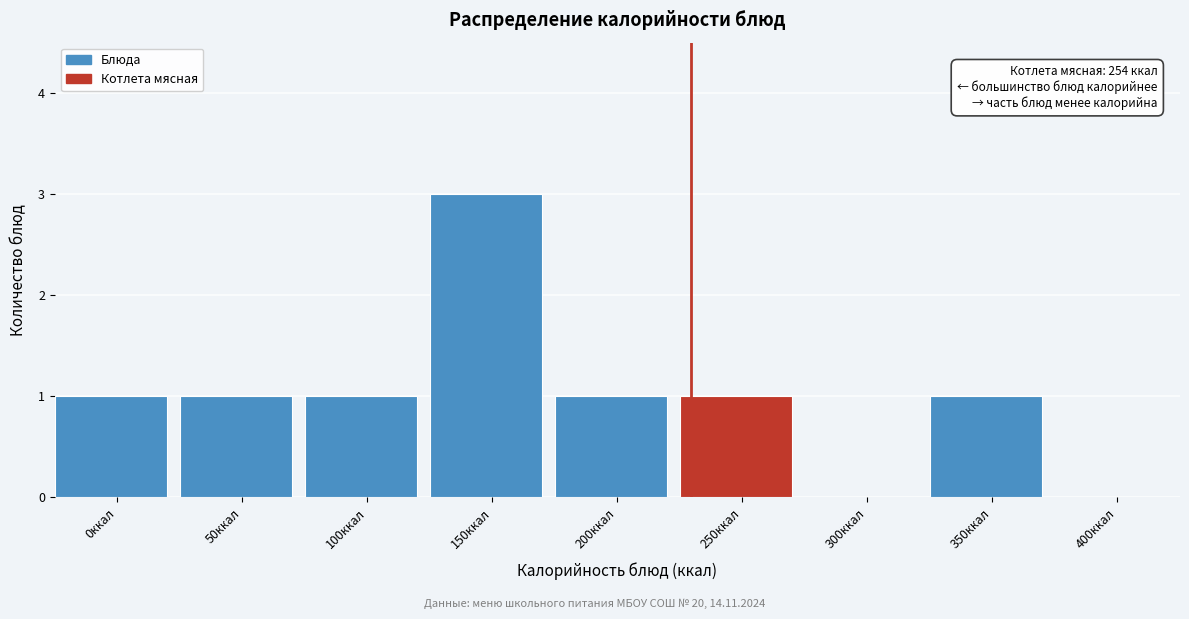

Reading left to right, transcribe all the data shown in this chart.

0ккал=1	50ккал=1	100ккал=1	150ккал=3	200ккал=1	250ккал=1	300ккал=0	350ккал=1	400ккал=0